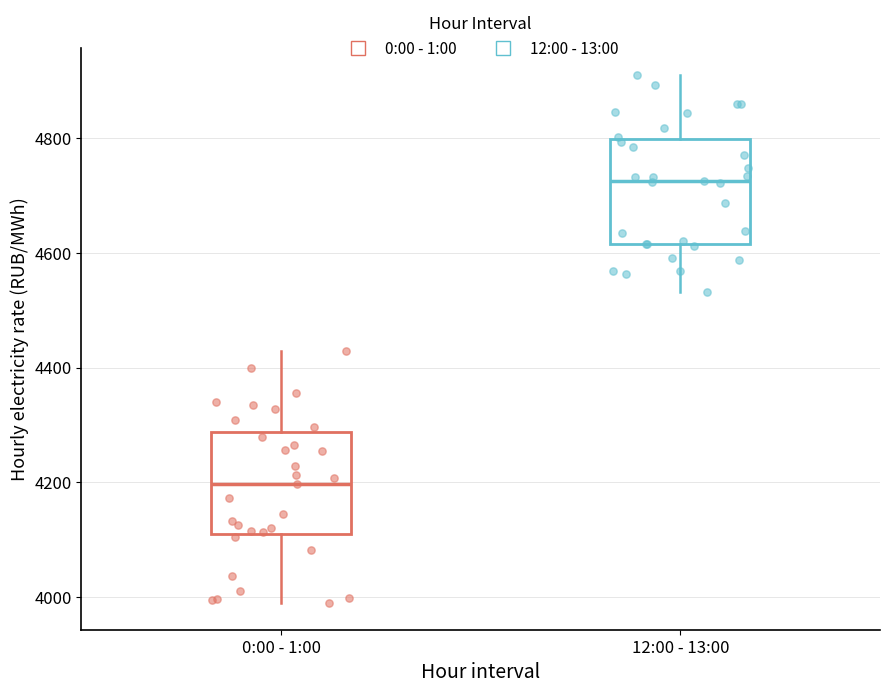

Reading left to right, transcribe this box plot: for each box, give where its median line is, the range the box spans, and where its two whiskers end, as read against the y-axis. The values are not printed on the chart, so give them approximately, as read against the axis.

0:00 - 1:00: median 4200, box 4100 to 4280, whiskers 3980 to 4420
12:00 - 13:00: median 4720, box 4620 to 4800, whiskers 4540 to 4900